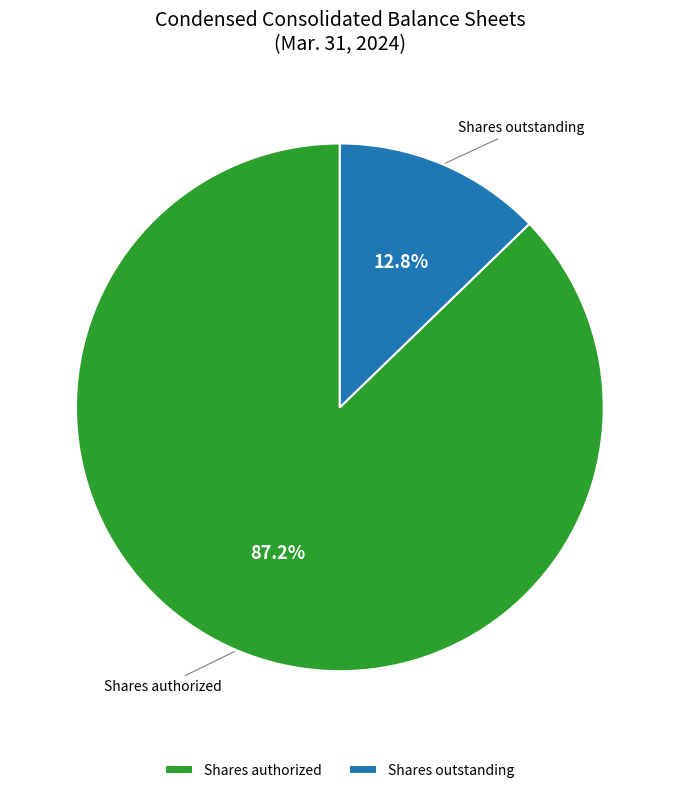

Which slice is the largest?

Shares authorized